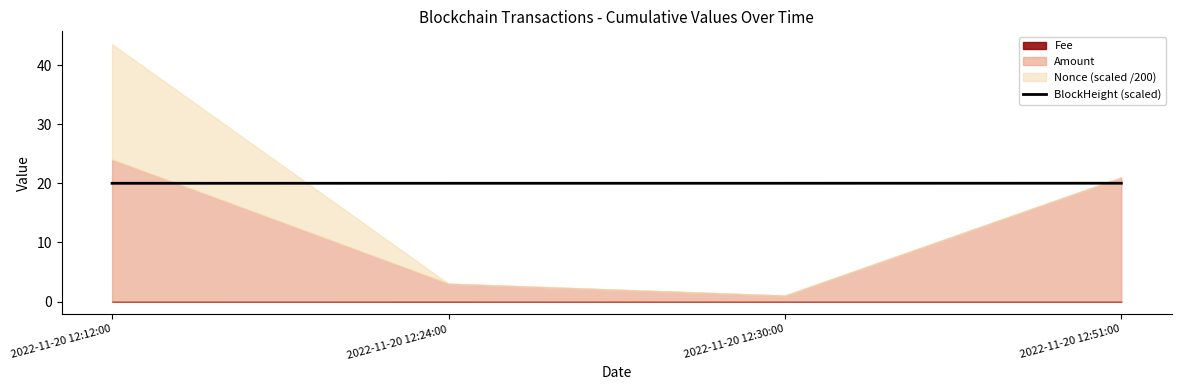

Count the number of values greater than 20.

3